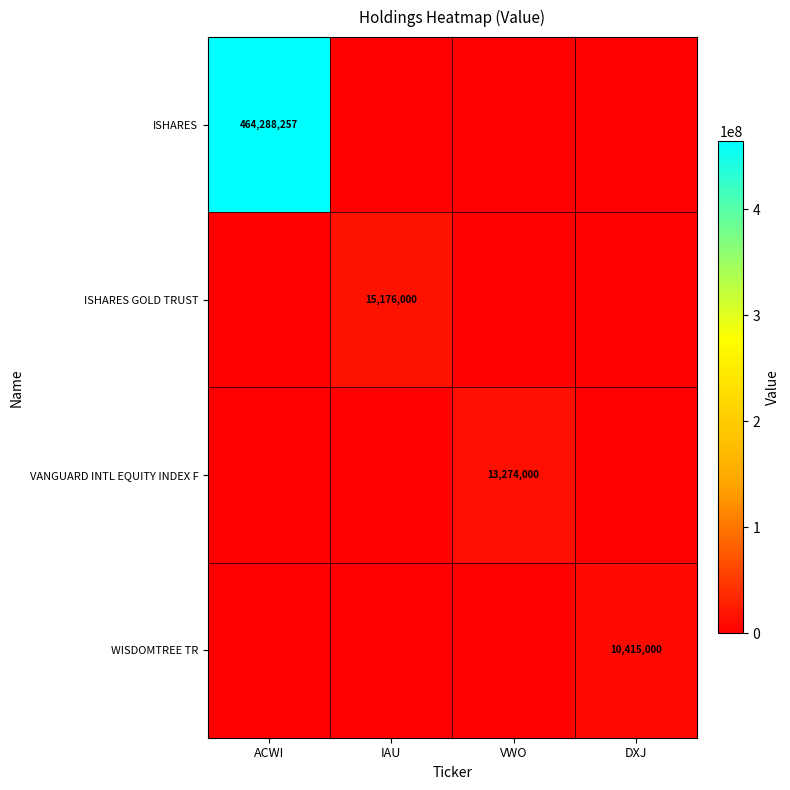

The value of ISHARES at ACWI is 95054723. True or false?

False